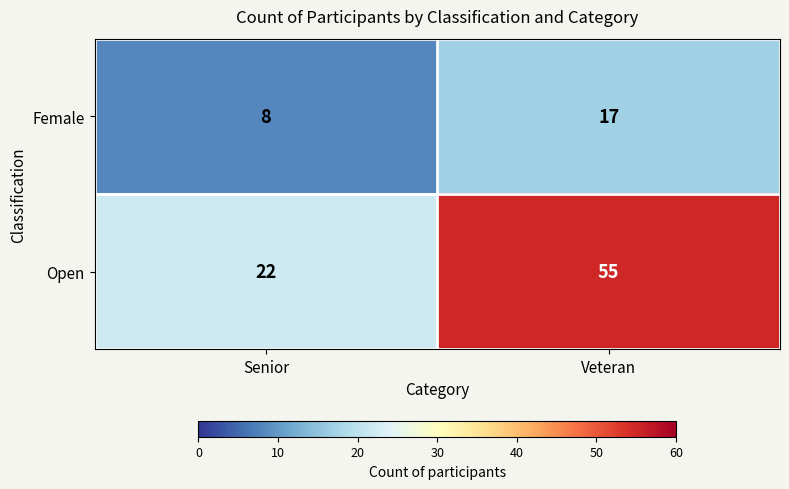

Reading right to left, transcribe all the data shown in this chart.

Female: 17	8
Open: 55	22